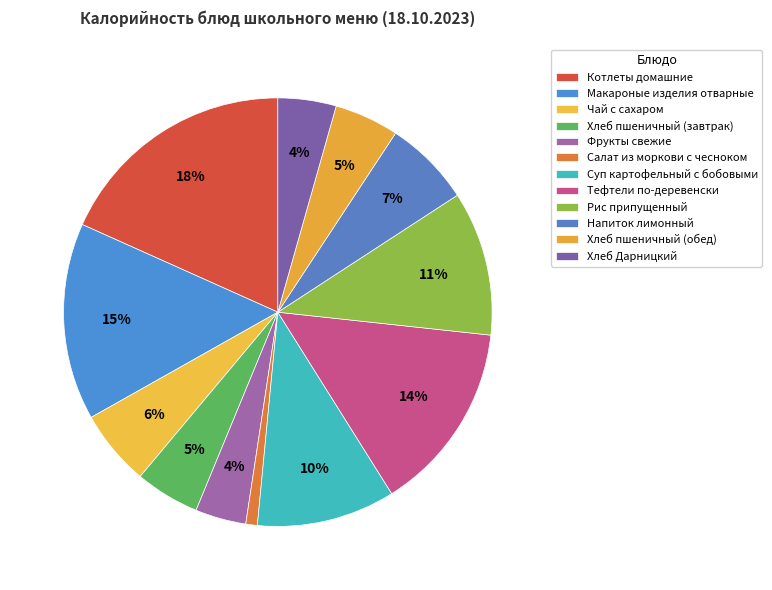

Is it true that Салат из моркови с чесноком is 1% of the pie?

True